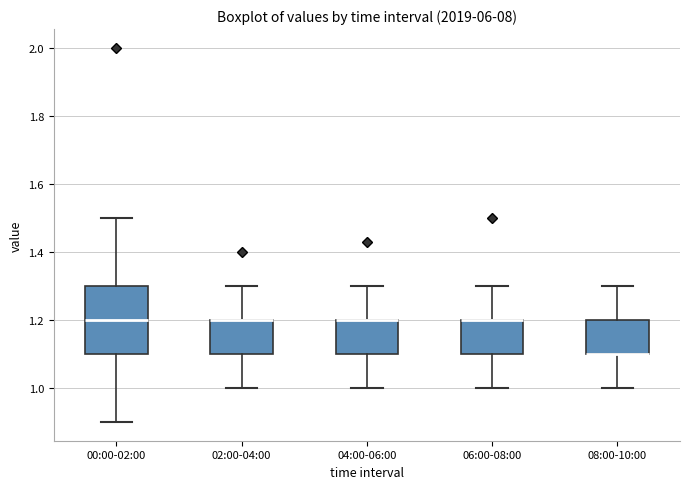

Reading left to right, read every box against the y-axis: the position of its median line, the range the box covers, and the ends of its whiskers. The values are not printed on the chart, so give them approximately, as read against the axis.

00:00-02:00: median 1.2, box 1.1 to 1.3, whiskers 0.9 to 1.5
02:00-04:00: median 1.2 (drawn on the box's upper edge), box 1.1 to 1.2, whiskers 1.0 to 1.3
04:00-06:00: median 1.2 (drawn on the box's upper edge), box 1.1 to 1.2, whiskers 1.0 to 1.3
06:00-08:00: median 1.2 (drawn on the box's upper edge), box 1.1 to 1.2, whiskers 1.0 to 1.3
08:00-10:00: median 1.1 (drawn on the box's lower edge), box 1.1 to 1.2, whiskers 1.0 to 1.3